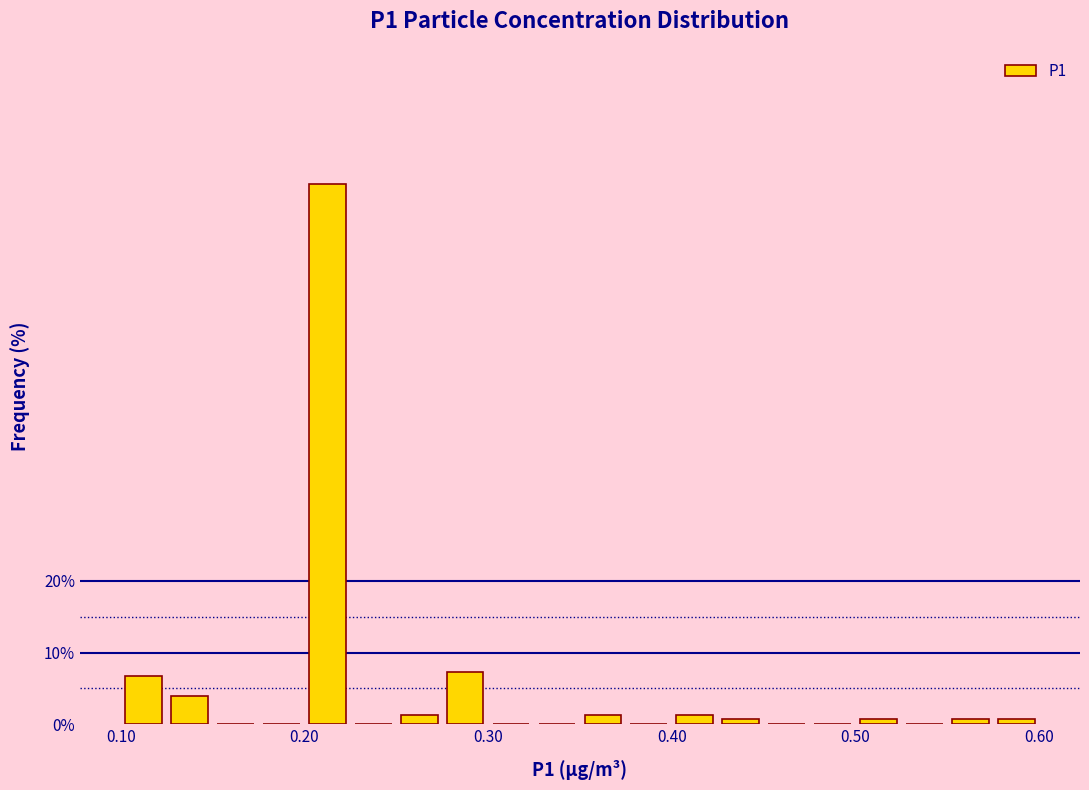

Read against the x-axis, roughly where is the centre of the tallest bar?

0.21